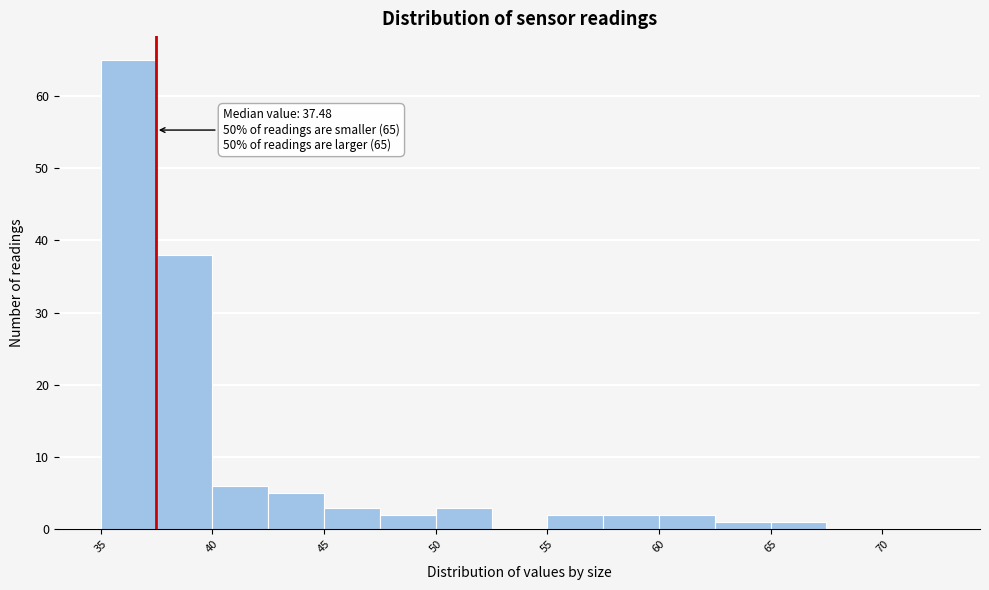

Over which range of the x-axis is the bar tallest?

35.0 to 37.5